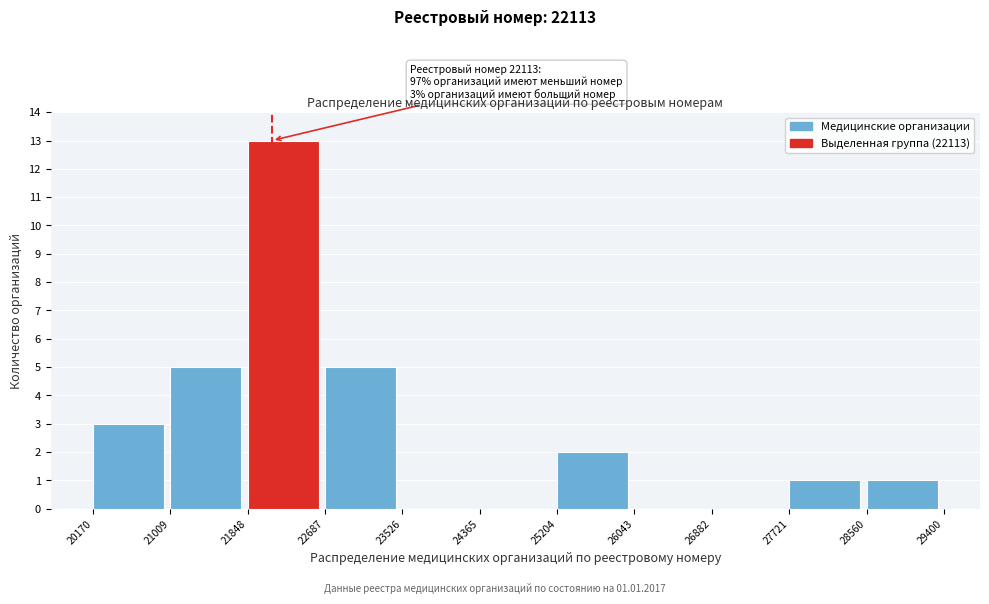

Over which range of the x-axis is the bar tallest?

21848 to 22687